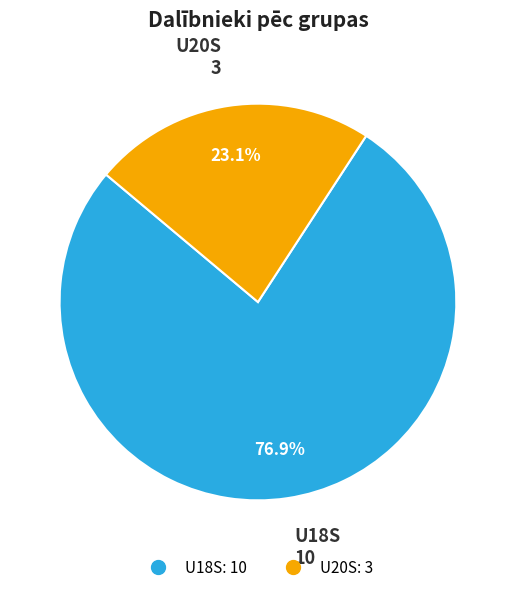

Is there a majority slice in this chart?

Yes